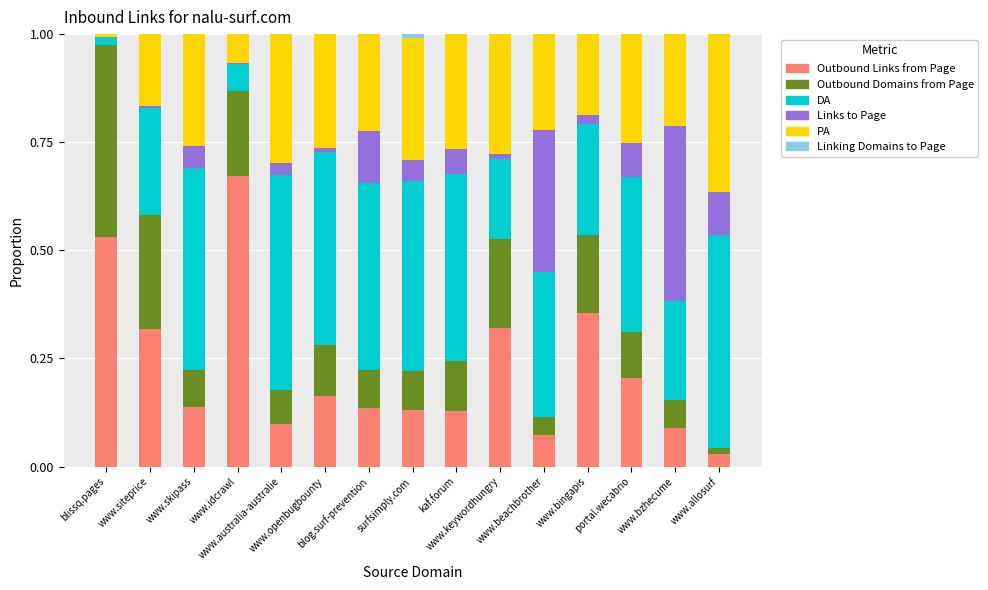

Is it true that PA equals 0.2 at blog.surf-prevention?

True